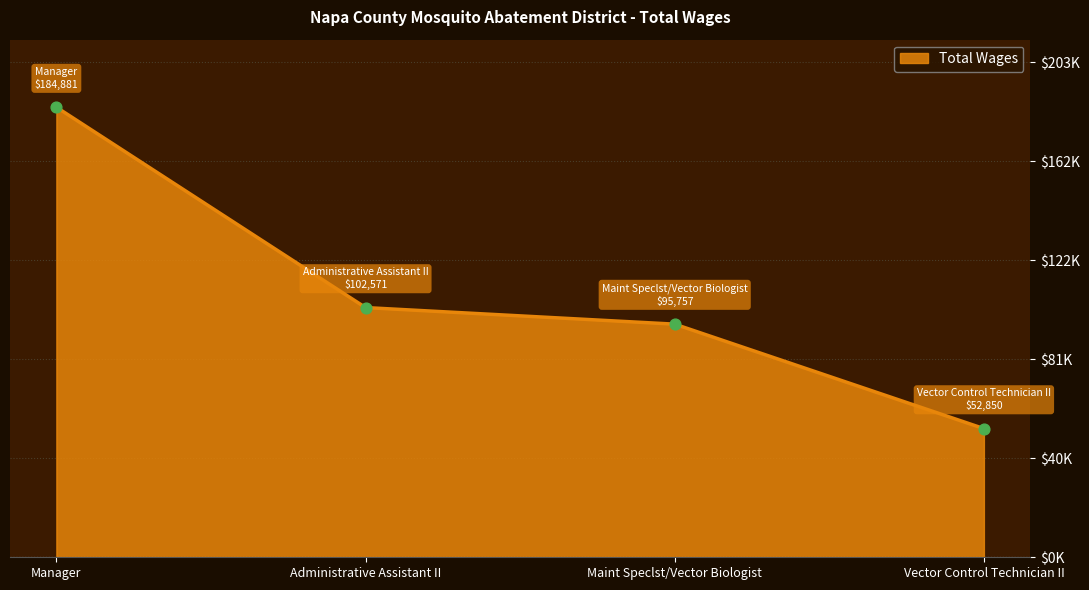

Between Administrative Assistant II and Maint Speclst/Vector Biologist, which is larger?

Administrative Assistant II